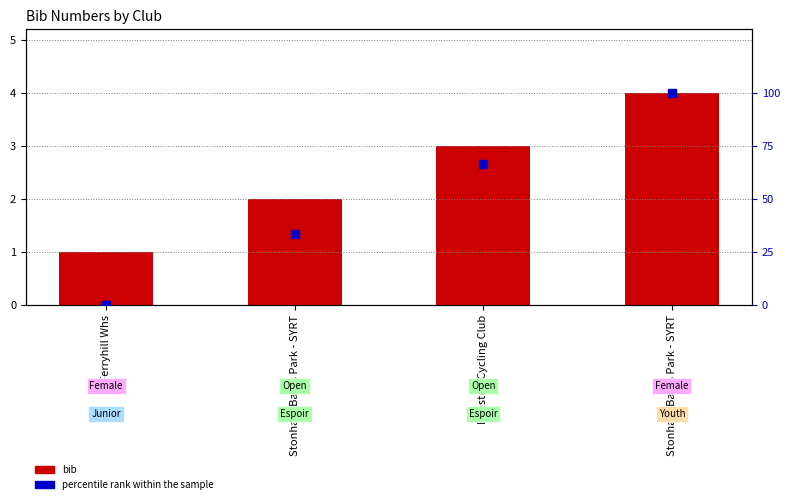

Which series has the largest Y range (max minus min)?

percentile rank within the sample